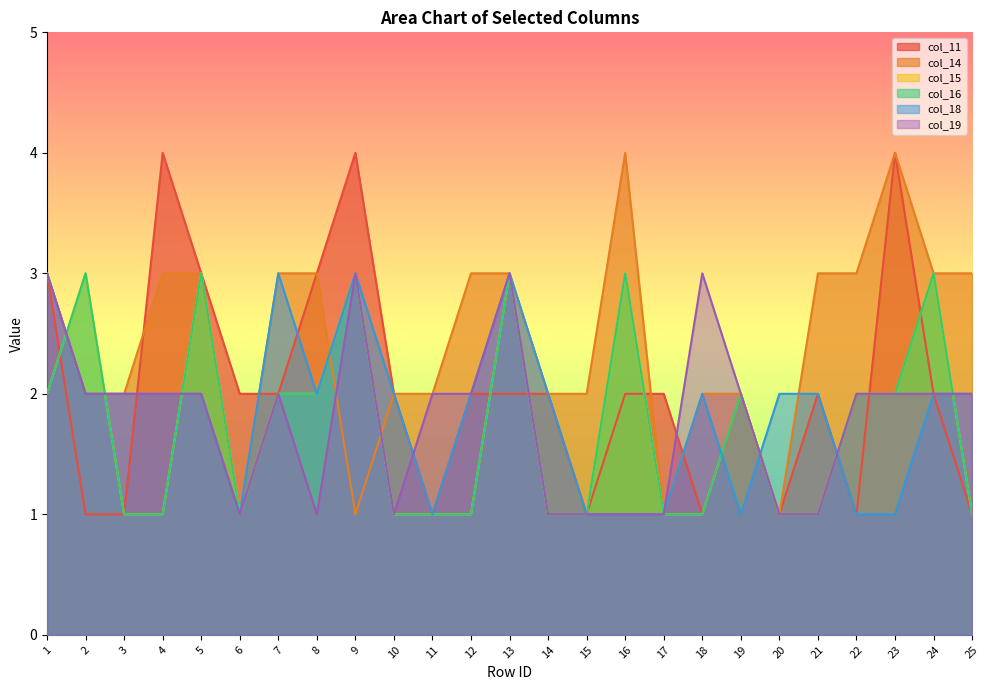

True or false: col_19 and col_15 intersect in this chart.

True